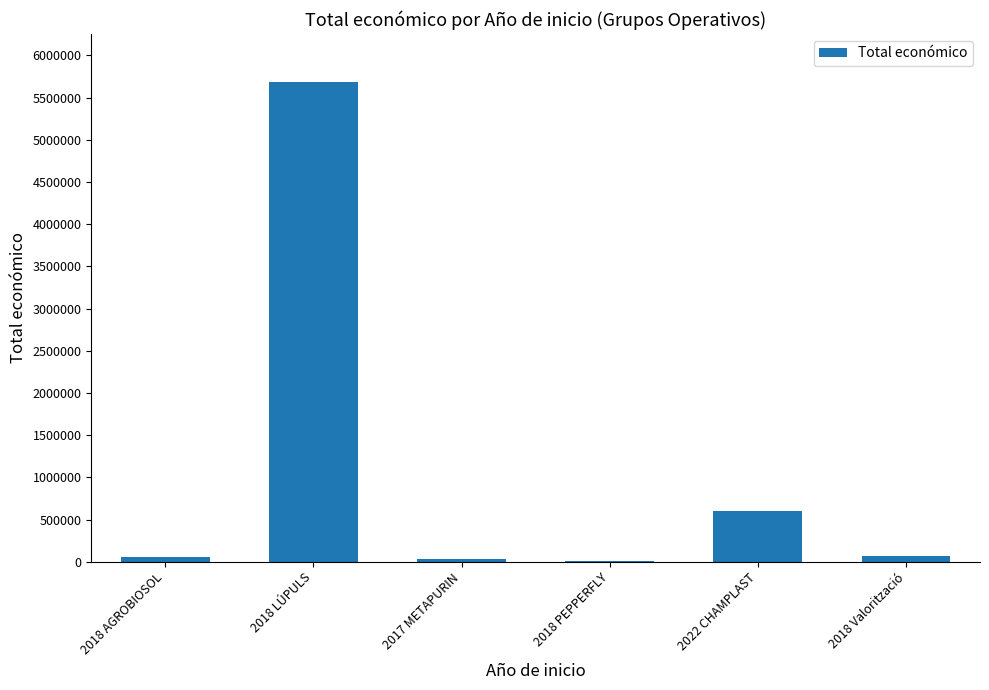

Count the number of data series in this chart.

1